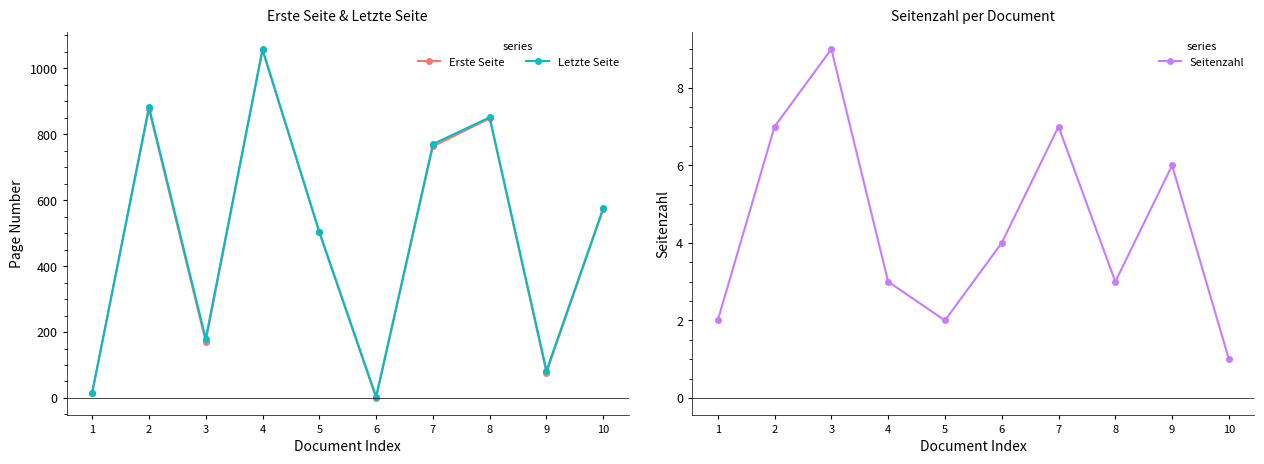

Which category has the highest value across all series?

4